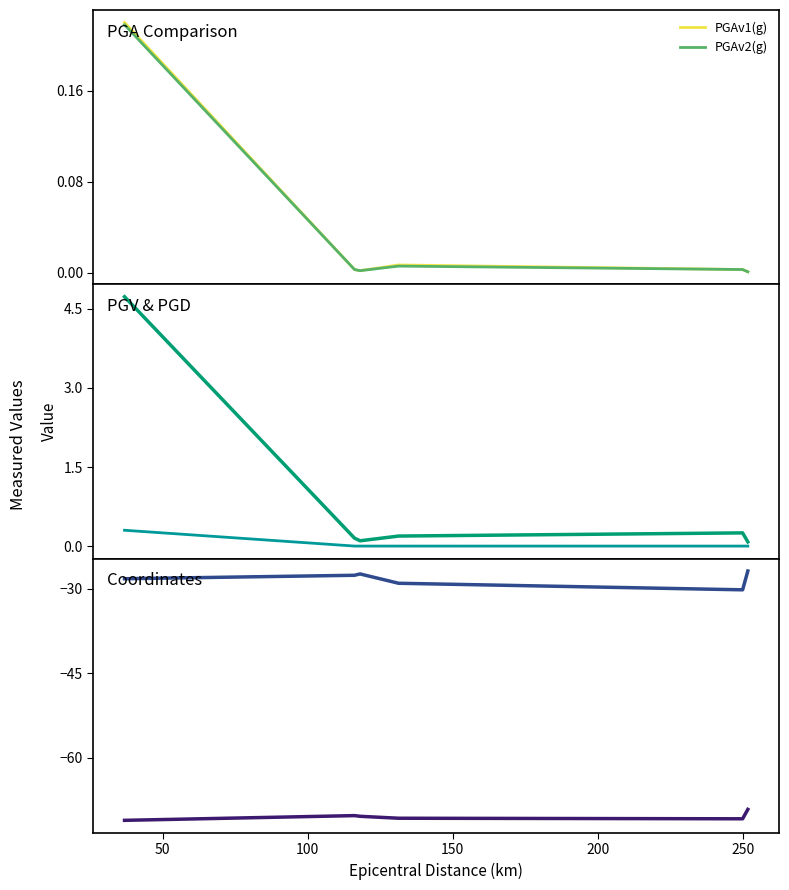

Does the chart have visible grid lines?

No